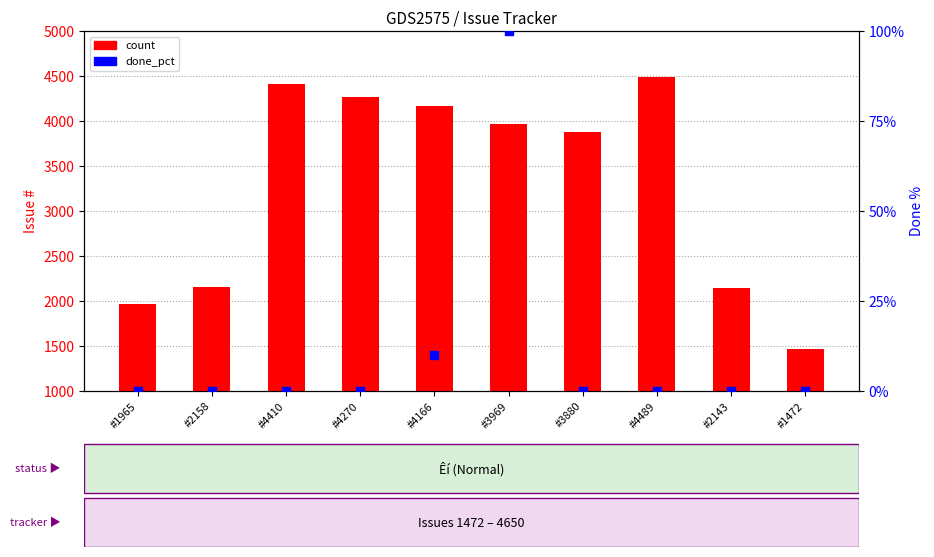

Which series has the largest Y range (max minus min)?

count